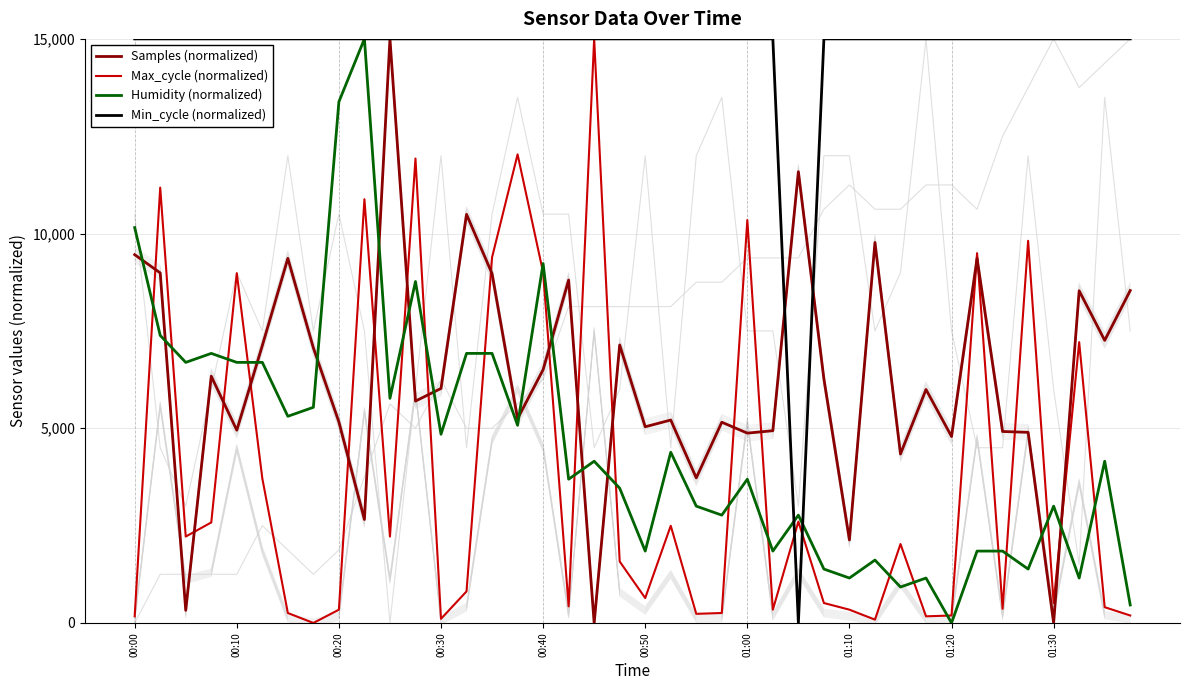

What is the label of the 40th point from the right?

00:00